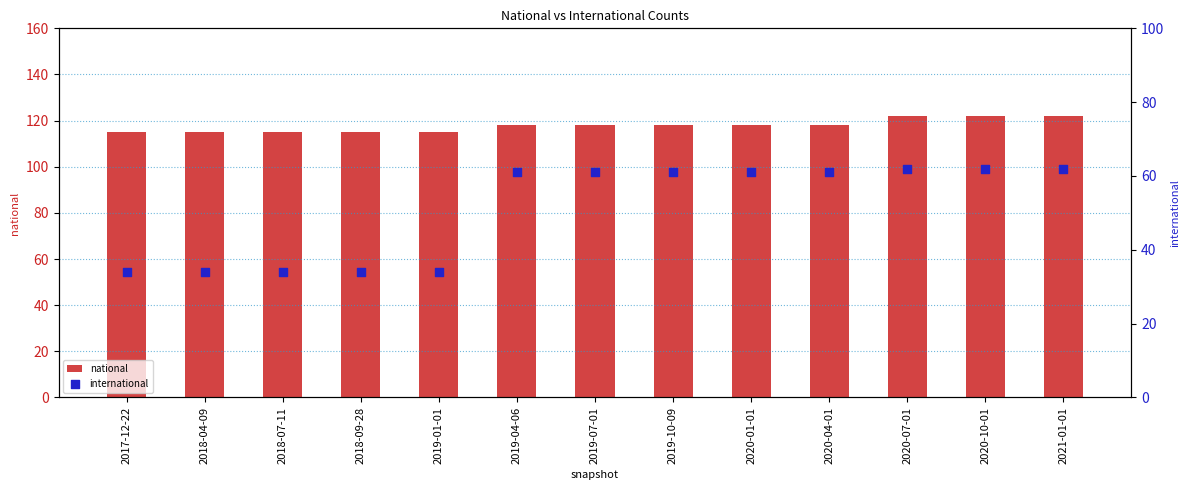

Which series contains the lowest Y value?

international